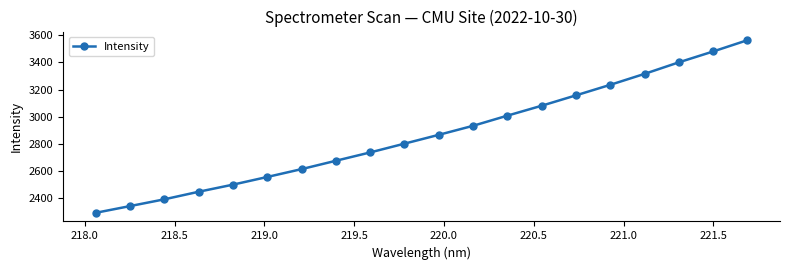

What is the maximum value shown in the chart?

3564.0